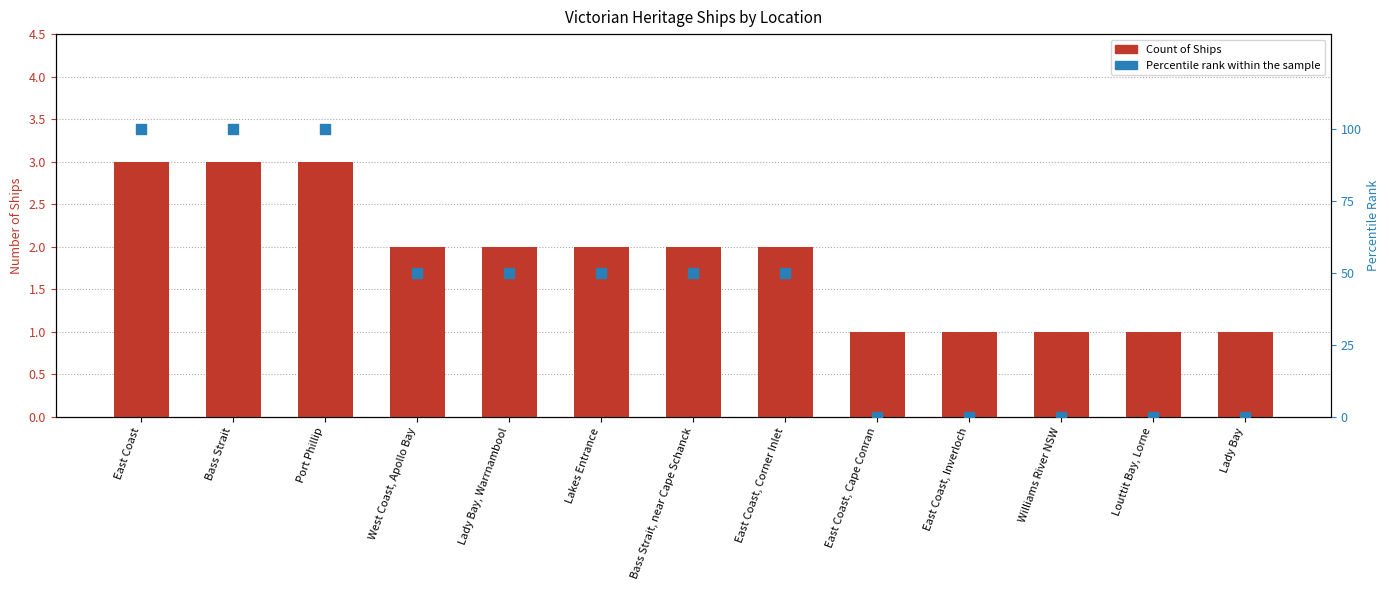

What are all the series names shown in the legend?

Count of Ships, Percentile rank within the sample